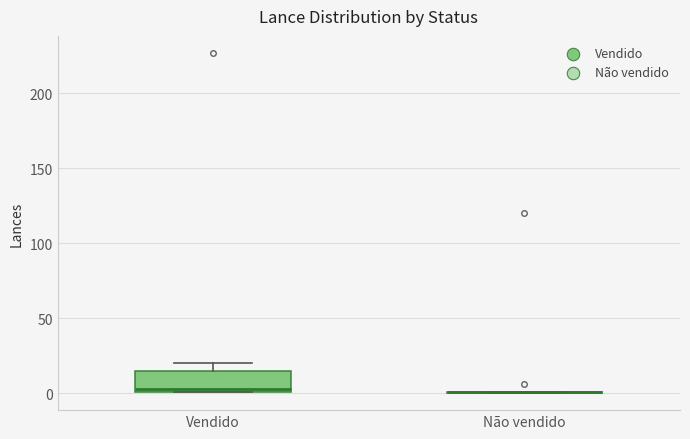

Which box is the tallest, from its lower edge to its upper edge?

Vendido